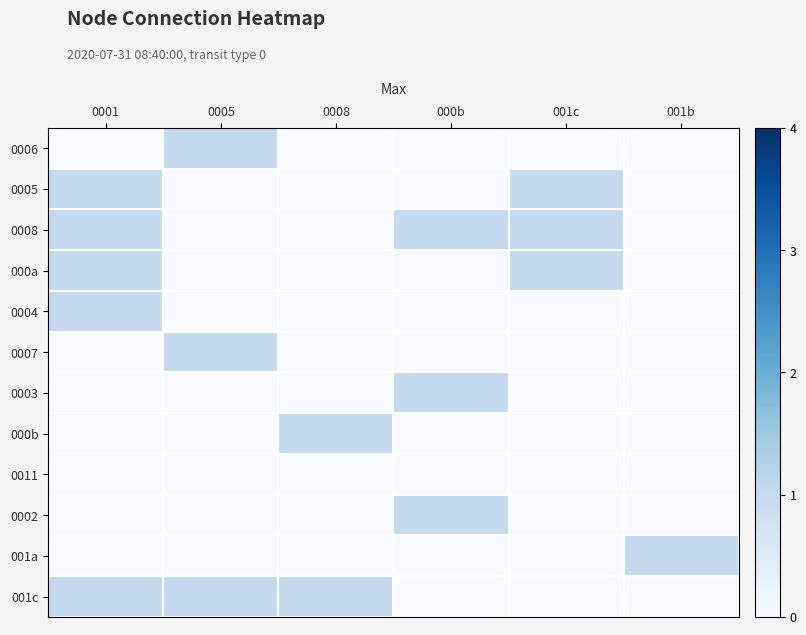

Reading left to right, extract all data points from this chart.

0006: 0001=0	0005=1	0008=0	000b=0	001c=0	001b=0
0005: 0001=1	0005=0	0008=0	000b=0	001c=1	001b=0
0008: 0001=1	0005=0	0008=0	000b=1	001c=1	001b=0
000a: 0001=1	0005=0	0008=0	000b=0	001c=1	001b=0
0004: 0001=1	0005=0	0008=0	000b=0	001c=0	001b=0
0007: 0001=0	0005=1	0008=0	000b=0	001c=0	001b=0
0003: 0001=0	0005=0	0008=0	000b=1	001c=0	001b=0
000b: 0001=0	0005=0	0008=1	000b=0	001c=0	001b=0
0011: 0001=0	0005=0	0008=0	000b=0	001c=0	001b=0
0002: 0001=0	0005=0	0008=0	000b=1	001c=0	001b=0
001a: 0001=0	0005=0	0008=0	000b=0	001c=0	001b=1
001c: 0001=1	0005=1	0008=1	000b=0	001c=0	001b=0